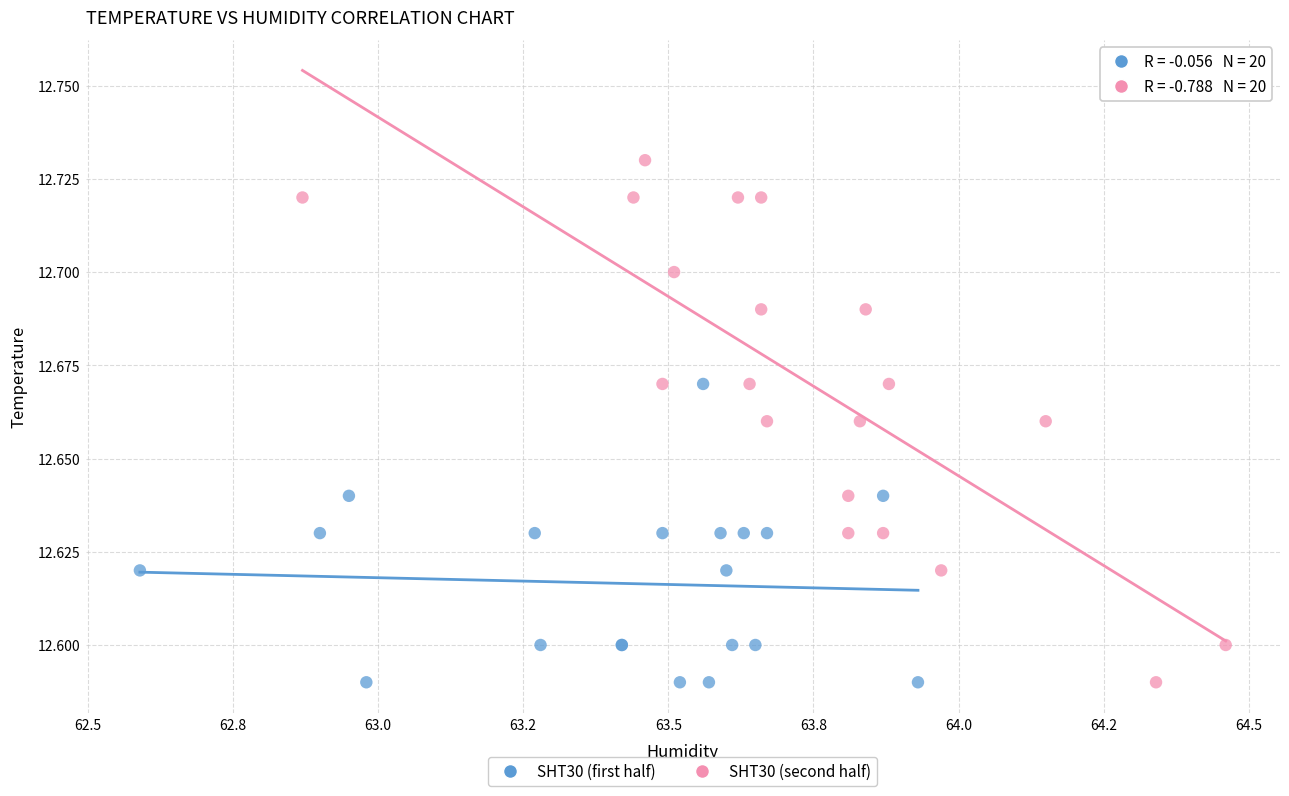

What are all the series names shown in the legend?

SHT30 (first half), SHT30 (second half)